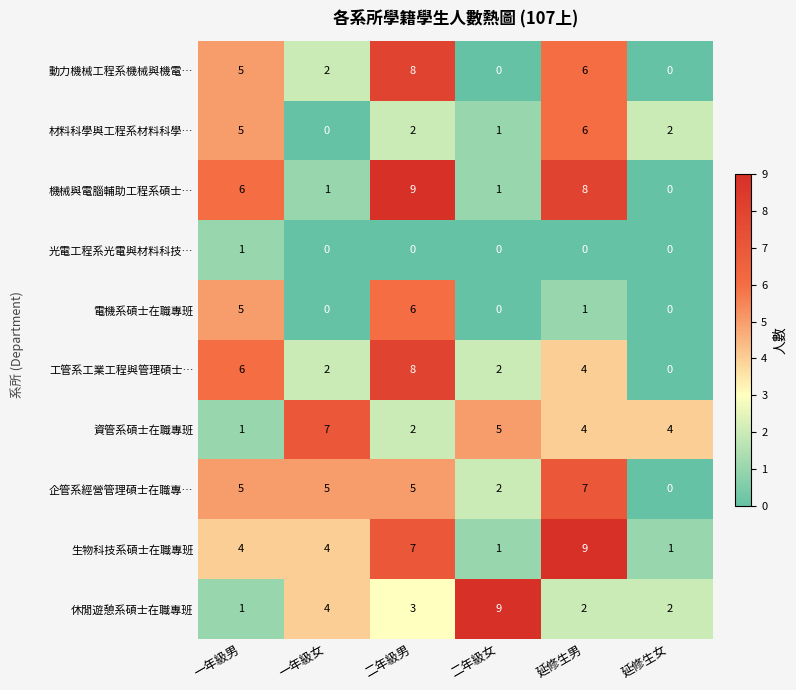

Which series has the widest spread of values?

機械與電腦輔助工程系碩士…